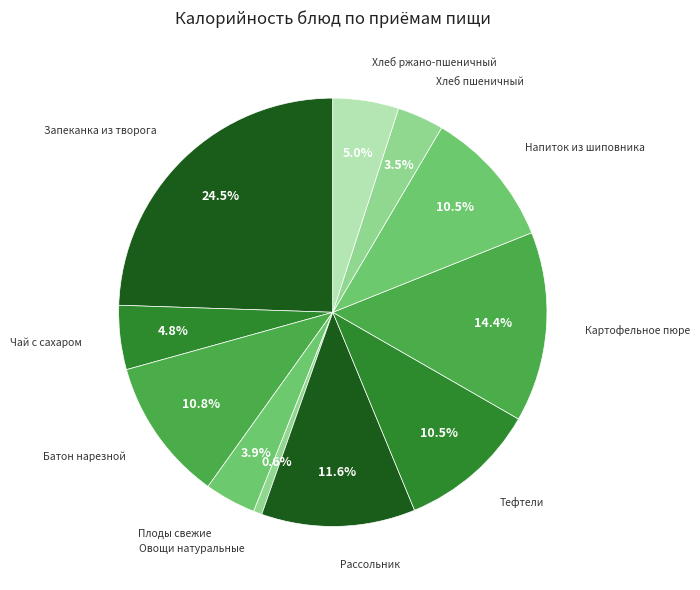

Combined, what portion of the pie is Запеканка из творога and Рассольник?

36.1%